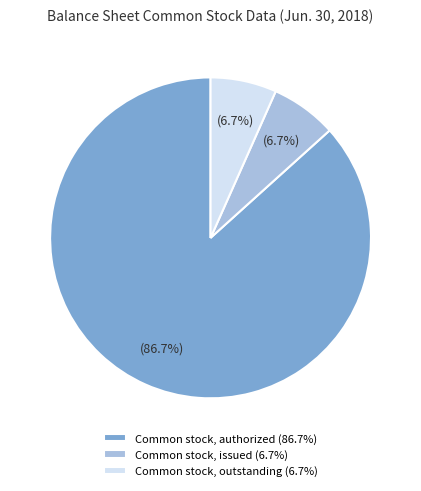

Approximately how many times larger is the value at Common stock, issued (6.7%) compared to Common stock, outstanding (6.7%)?

1.0